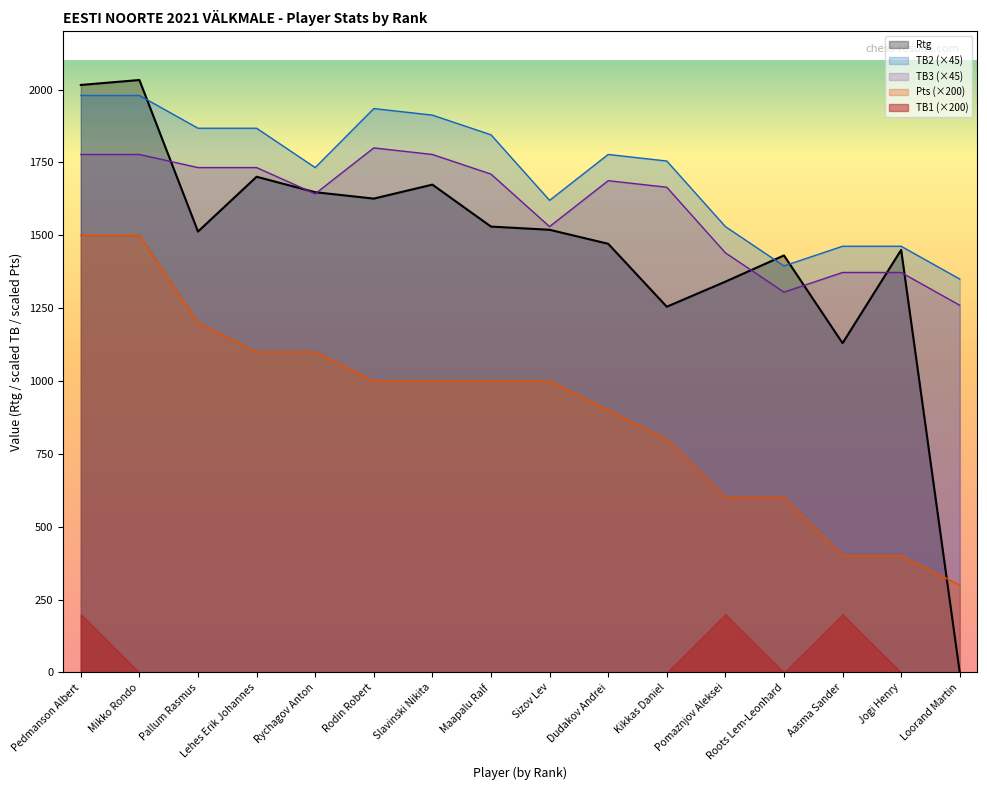

What is the maximum value for Pts?

1500.0